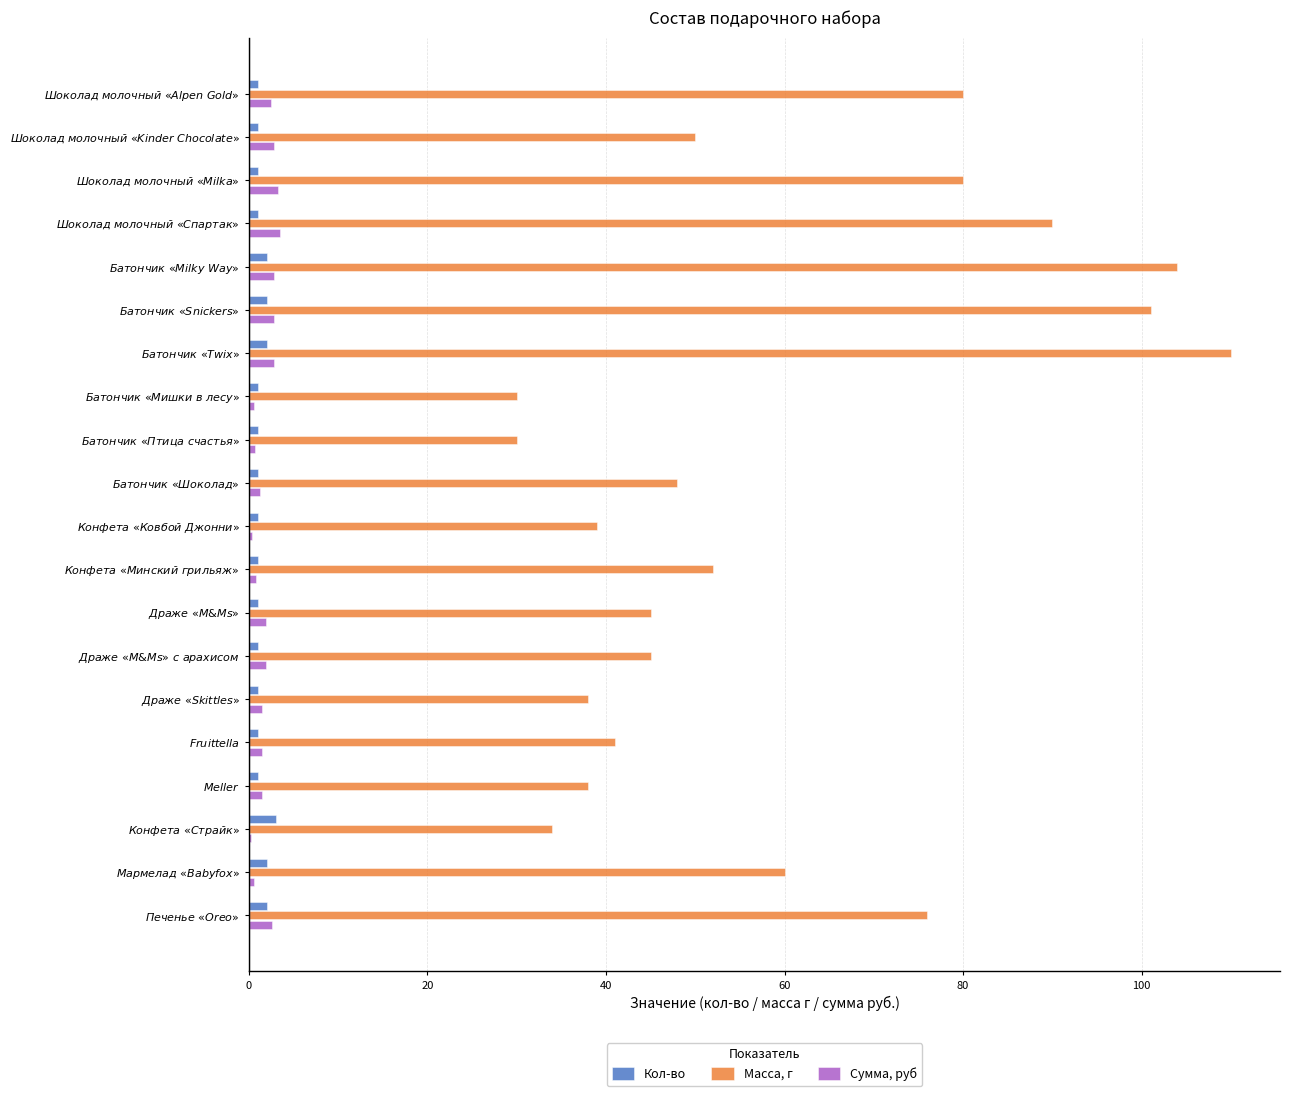

How many data points does each series have?

20